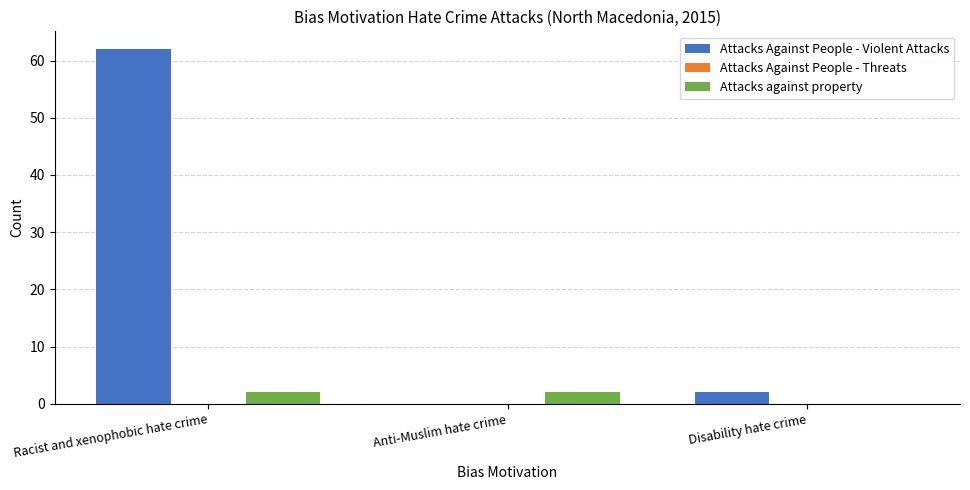

What is the highest value of the Attacks Against People - Violent Attacks series?

62